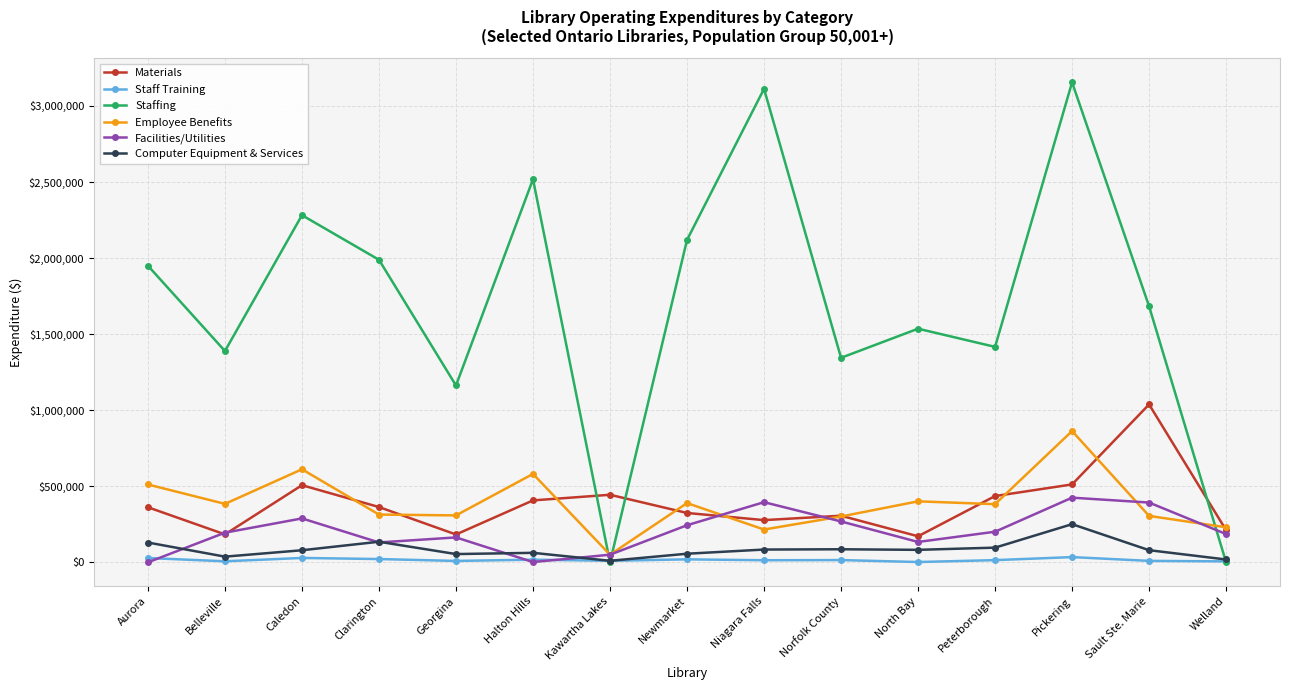

Which series changed the most between Georgina and Halton Hills?

Staffing